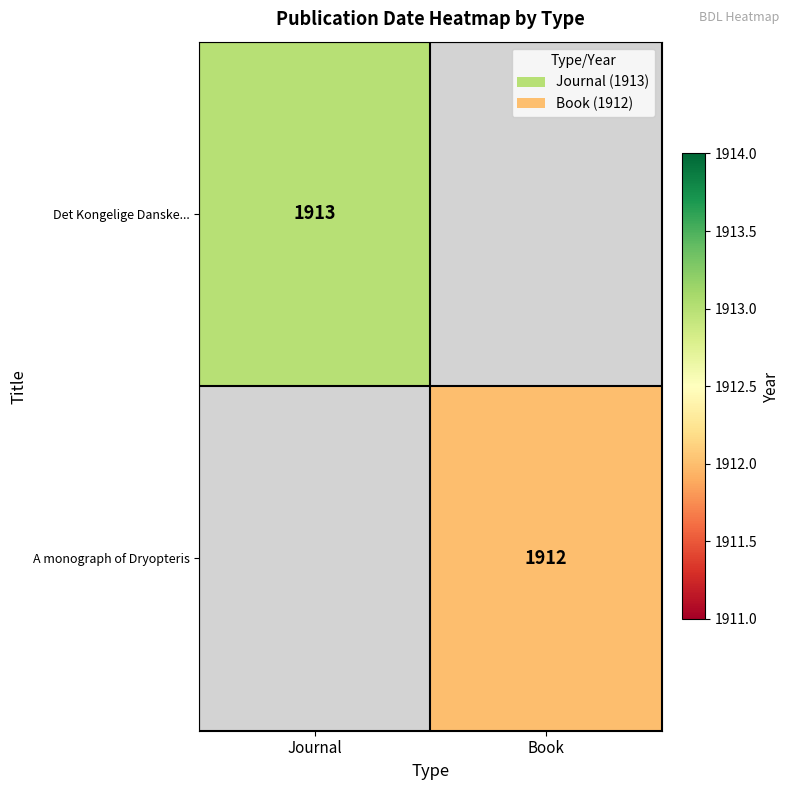

How many data points does each series have?

2